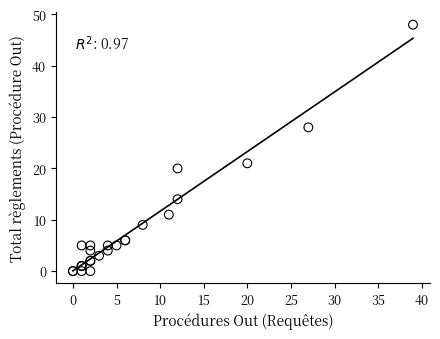

What Y value in the scatter plot is closest to 24?

21